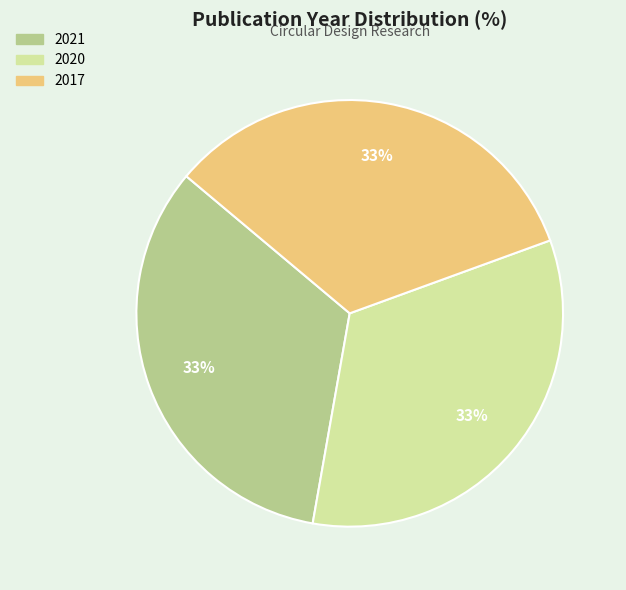

What percentage is the 2017 slice, to the nearest percent?

33%